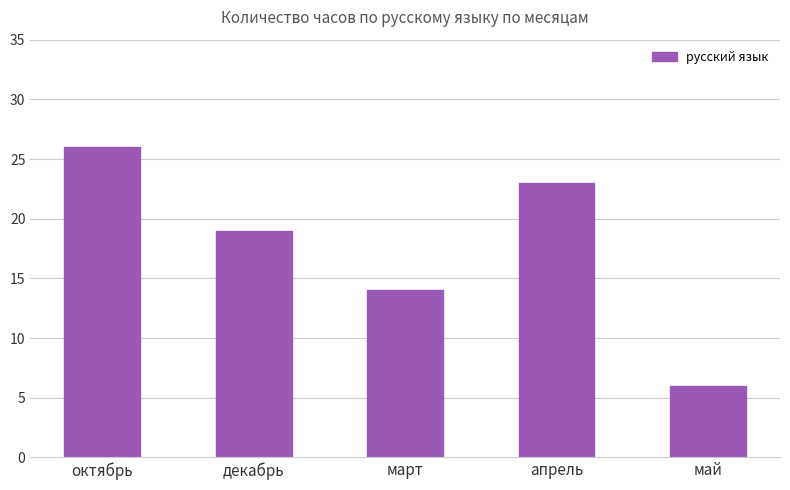

What is the ratio of the value at апрель to the value at декабрь?

1.2